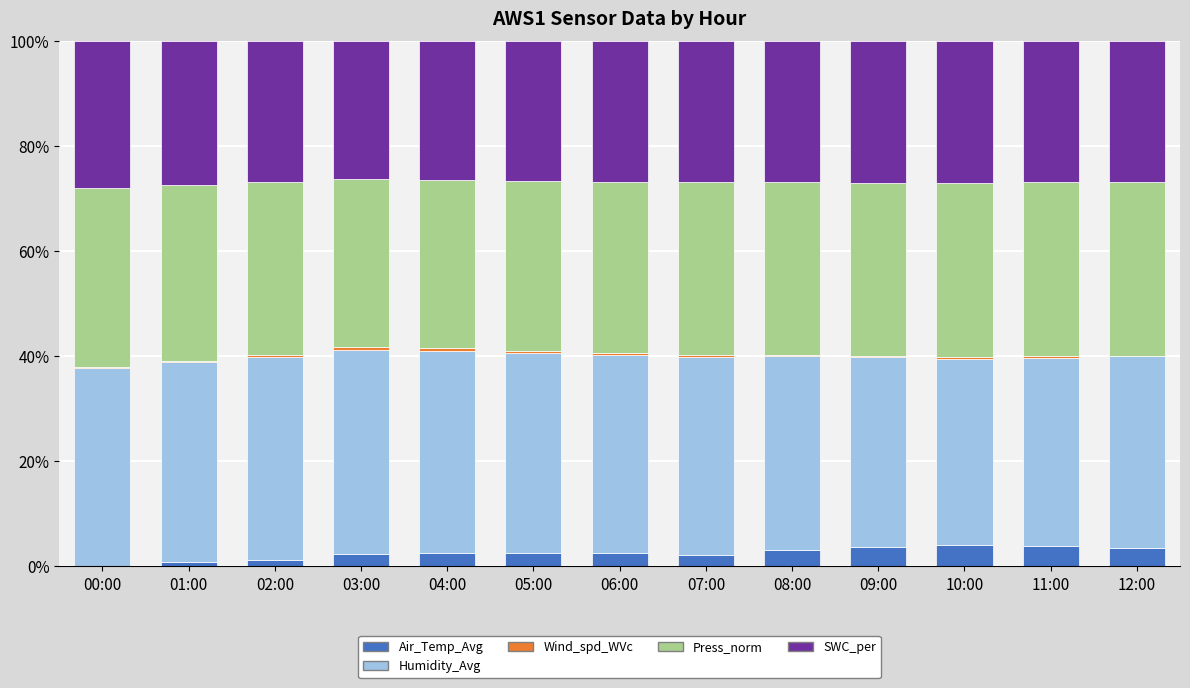

Does the chart contain stacked bars?

Yes